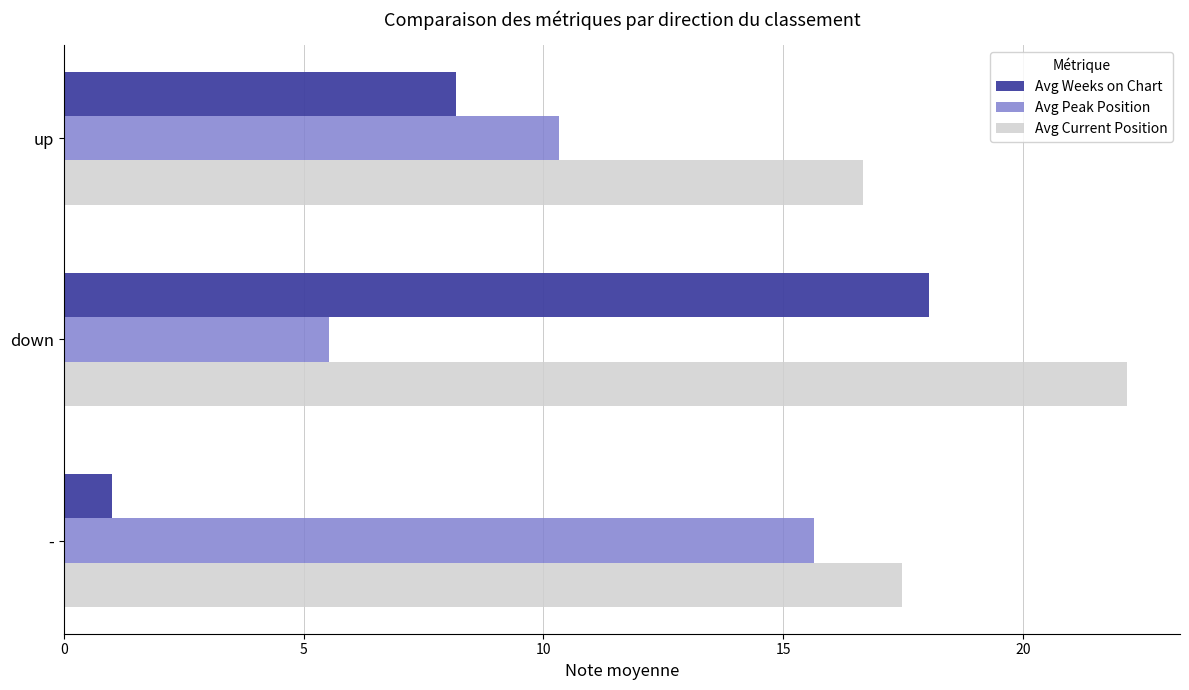

True or false: Avg Current Position has a value of 16.7 at up.

True